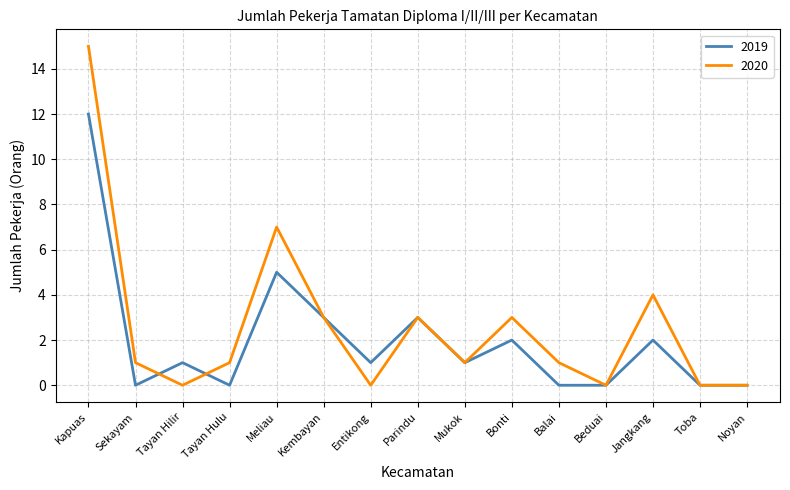

Where do 2019 and 2020 first cross each other?

Sekayam and Tayan Hilir